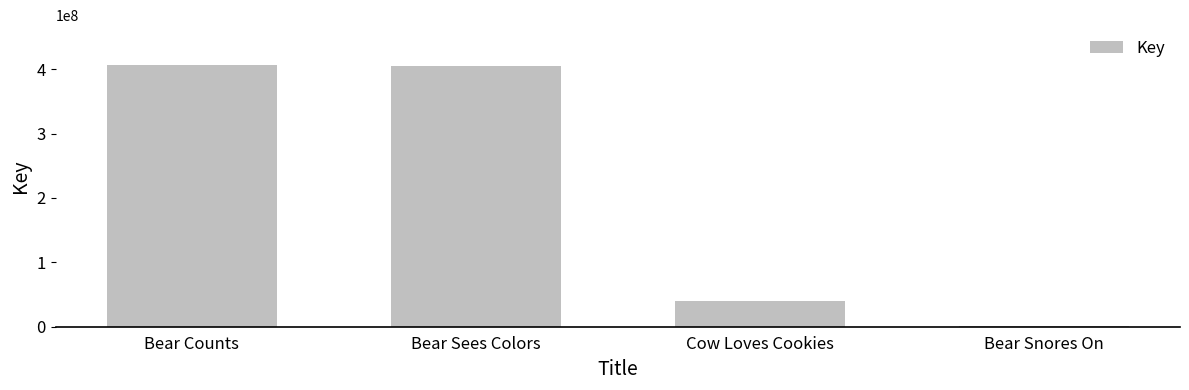

Which has a higher value, Bear Snores On or Bear Sees Colors?

Bear Sees Colors